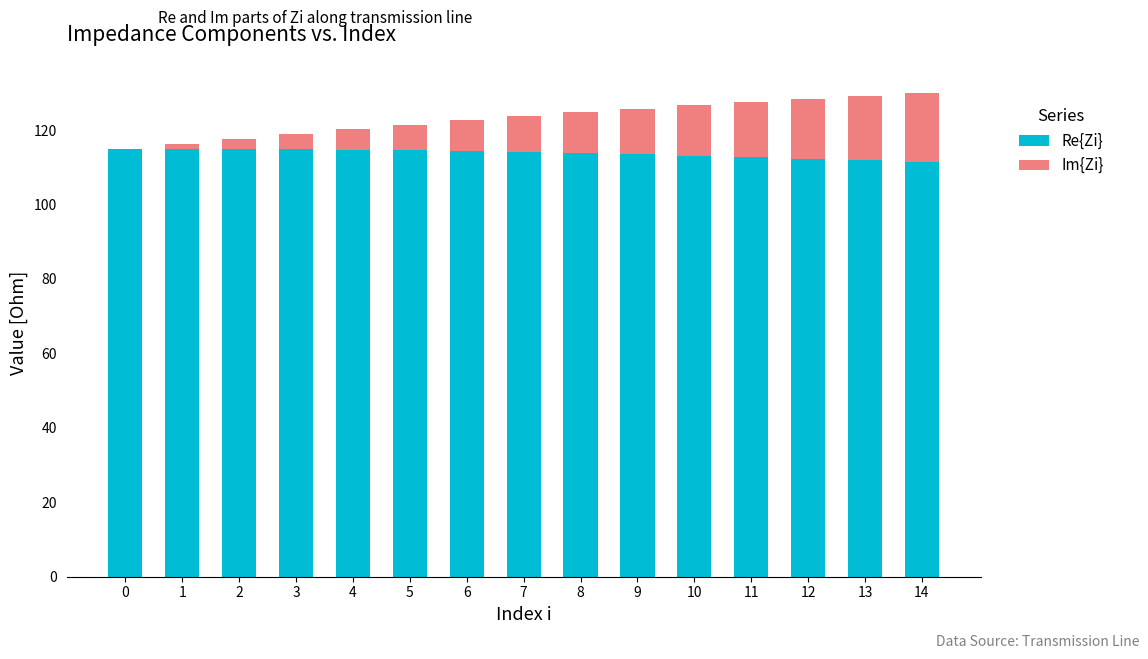

What is the total value across all series at 5?

121.4